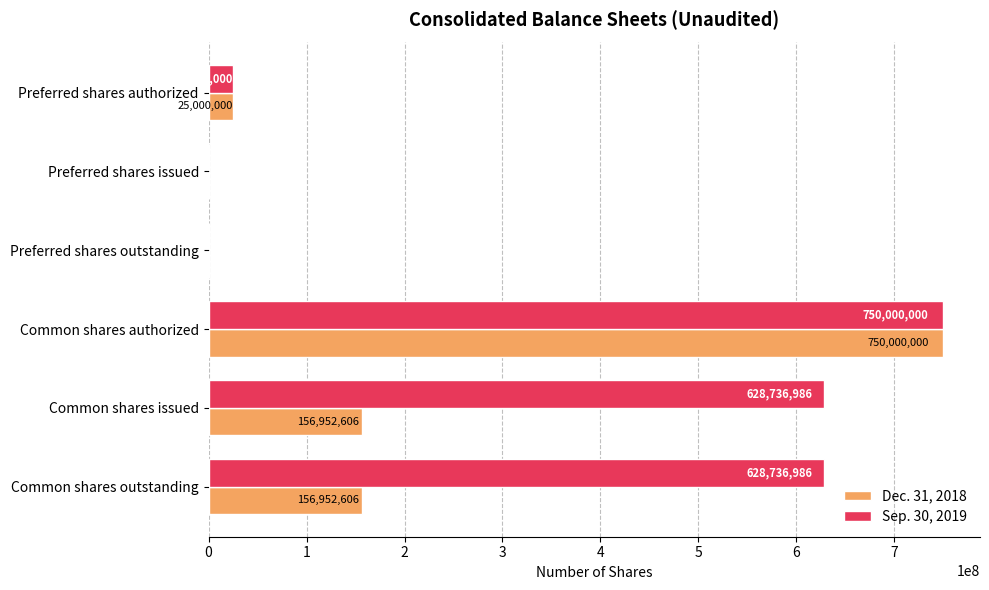

What is the sum of all Sep. 30, 2019 values?

2032473972